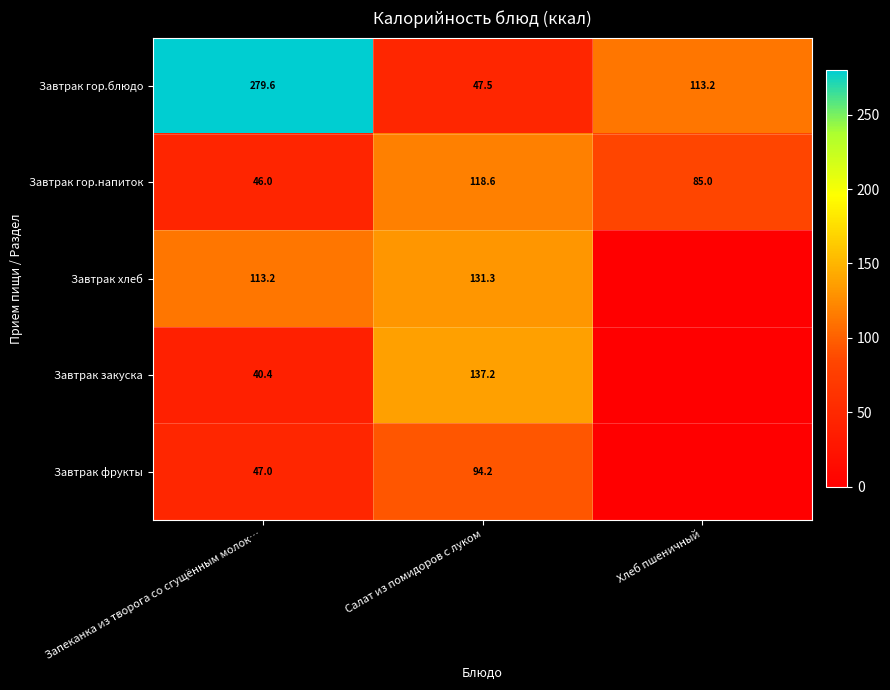

Which category has the highest value across all series?

Запеканка из творога со сгущённым молок…